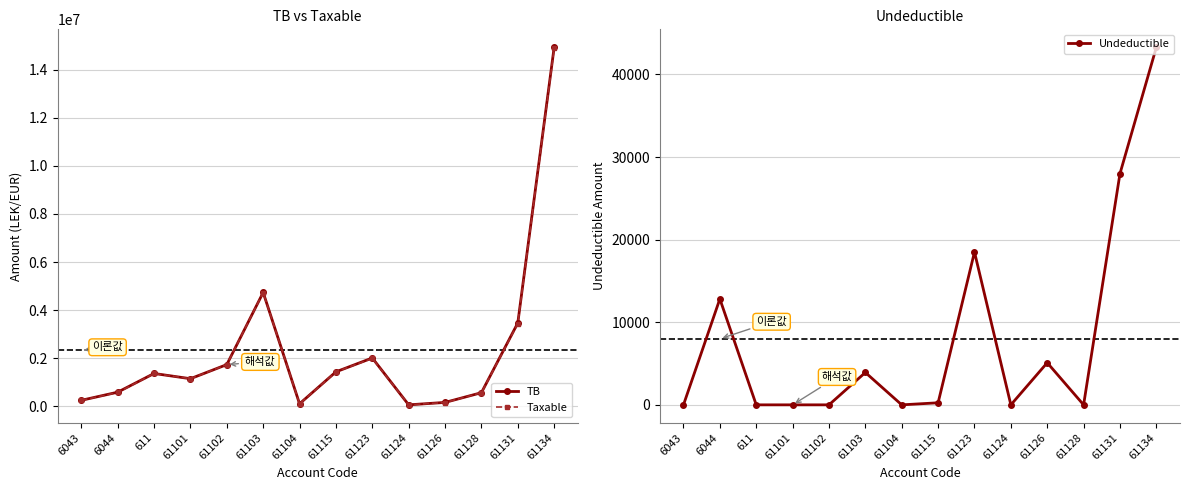

Which series has the widest spread of values?

TB